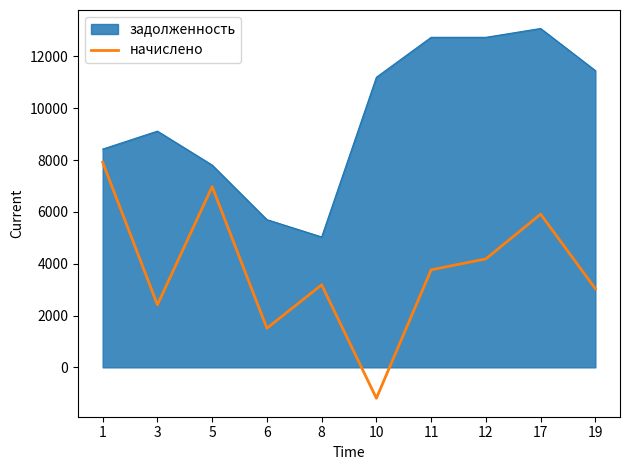

What is the difference between the задолженность values at 5 and 6?

2105.8